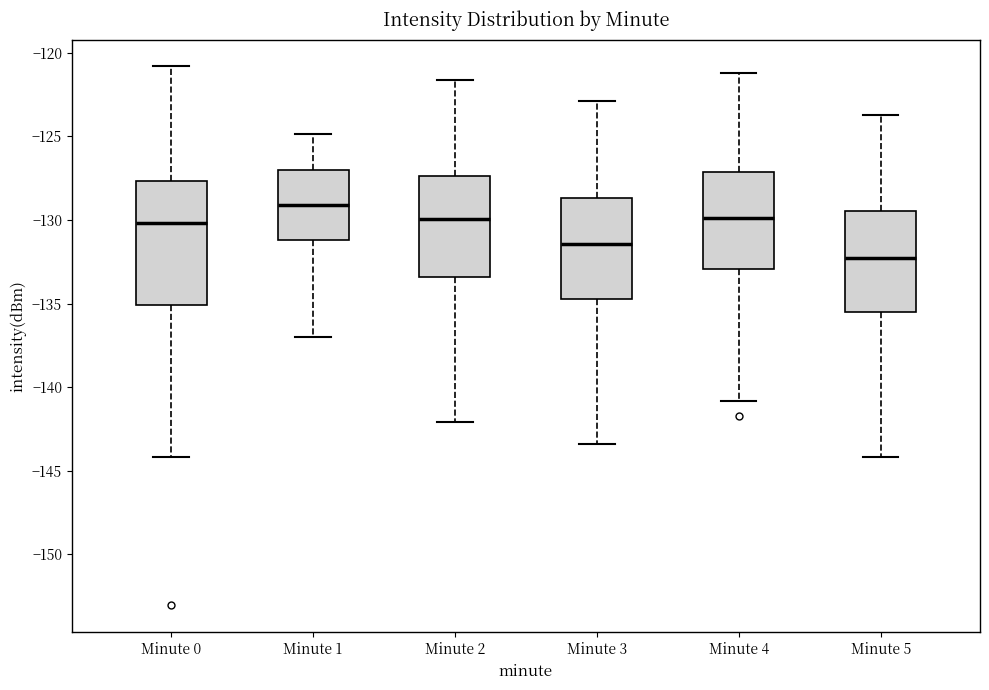

Reading left to right, read every box against the y-axis: the position of its median line, the range the box covers, and the ends of its whiskers. The values are not printed on the chart, so give them approximately, as read against the axis.

Minute 0: median -130.0, box -135.0 to -127.5, whiskers -144.0 to -121.0
Minute 1: median -129.0, box -131.0 to -127.0, whiskers -137.0 to -125.0
Minute 2: median -130.0, box -133.5 to -127.5, whiskers -142.0 to -121.5
Minute 3: median -131.5, box -134.5 to -128.5, whiskers -143.5 to -123.0
Minute 4: median -130.0, box -133.0 to -127.0, whiskers -141.0 to -121.0
Minute 5: median -132.0, box -135.5 to -129.5, whiskers -144.0 to -123.5